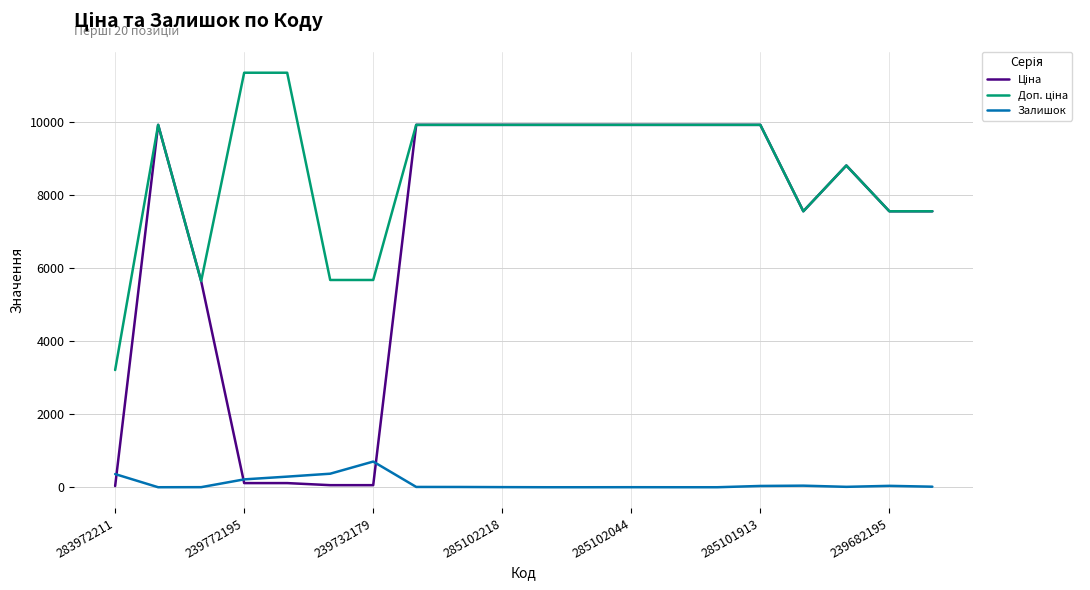

What is the greatest value displayed?

11334.0